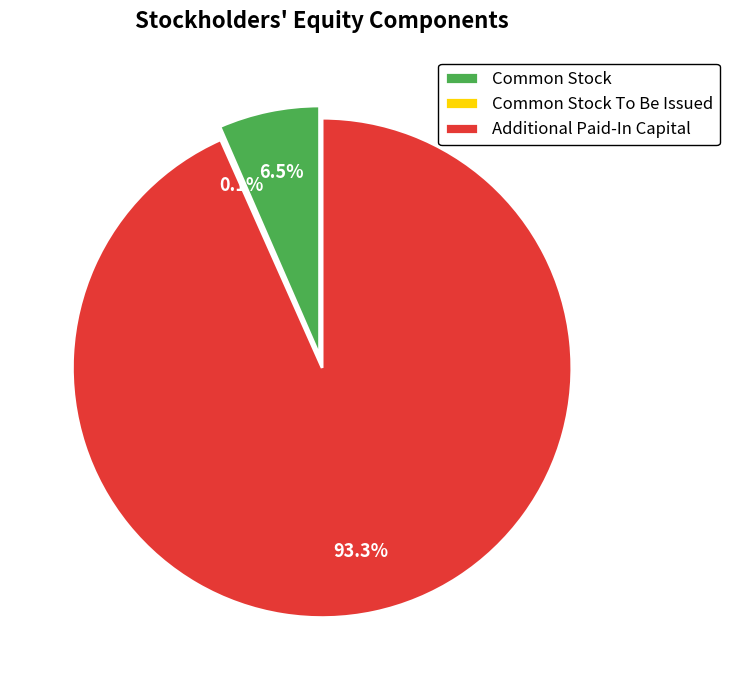

What is the largest slice in the pie chart?

Additional Paid-In Capital